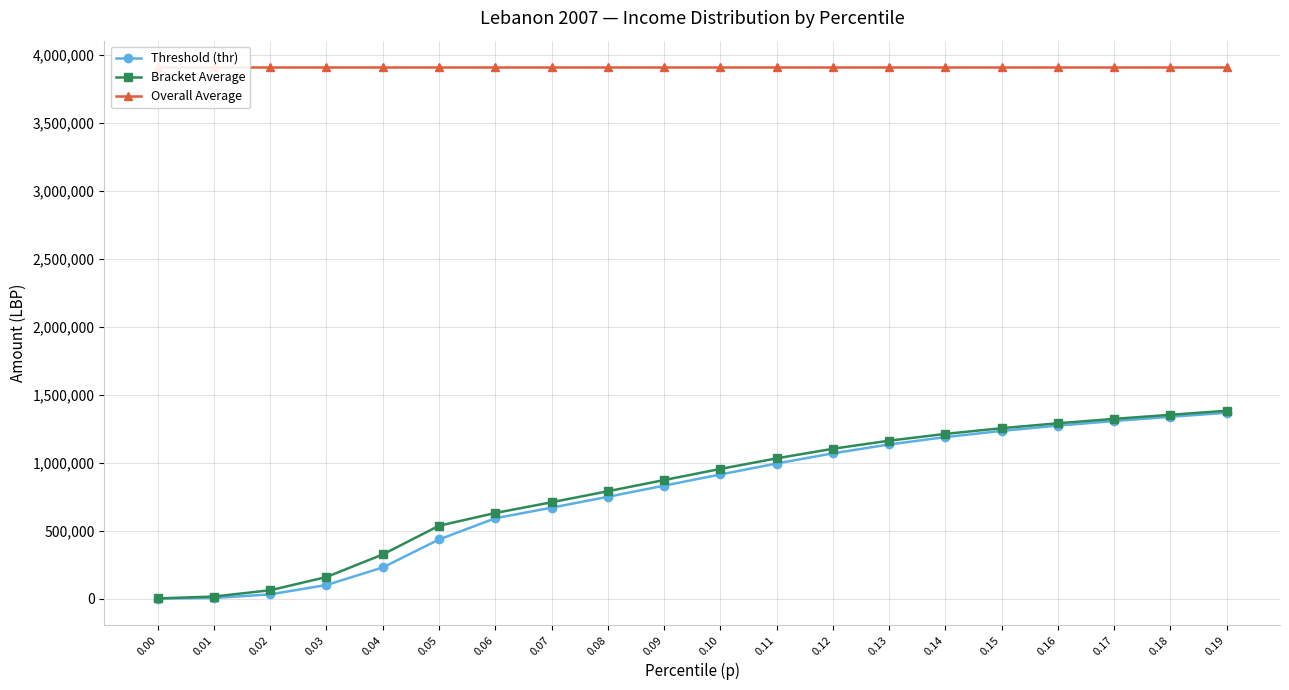

True or false: Threshold (thr) has a value of 404567.6 at 0.04.

False